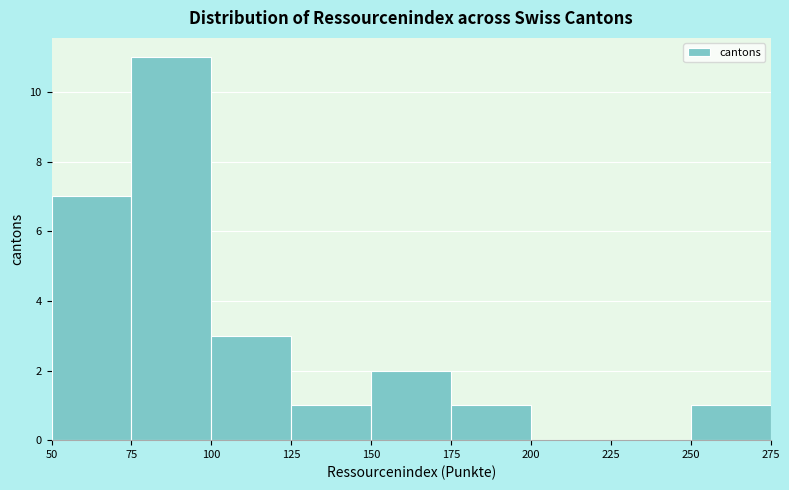

How tall is the bar that spans 250 to 275 on the x-axis? The values are not printed on the chart, so give them approximately, as read against the axis.

1